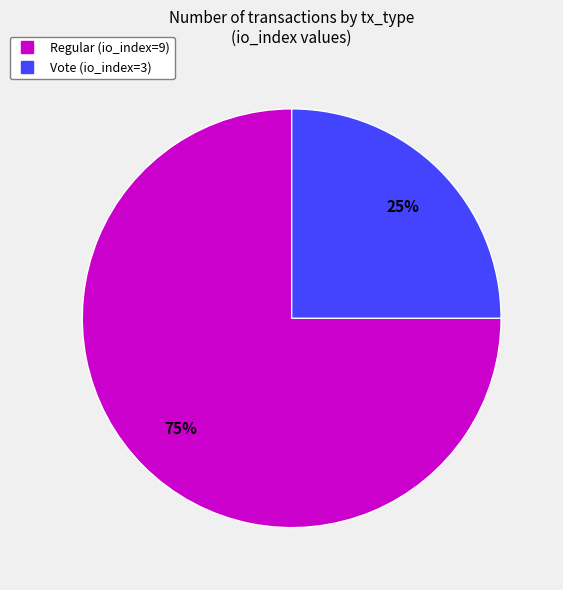

How many segments does this pie chart have?

2